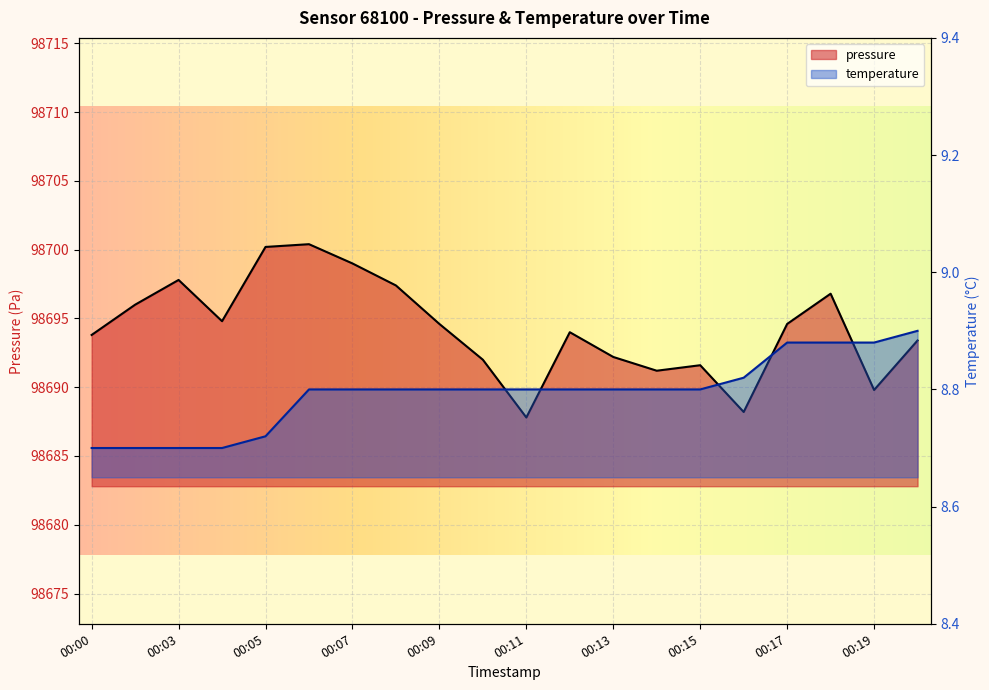

What is the value of the temperature point at the 12th from the left?

8.8